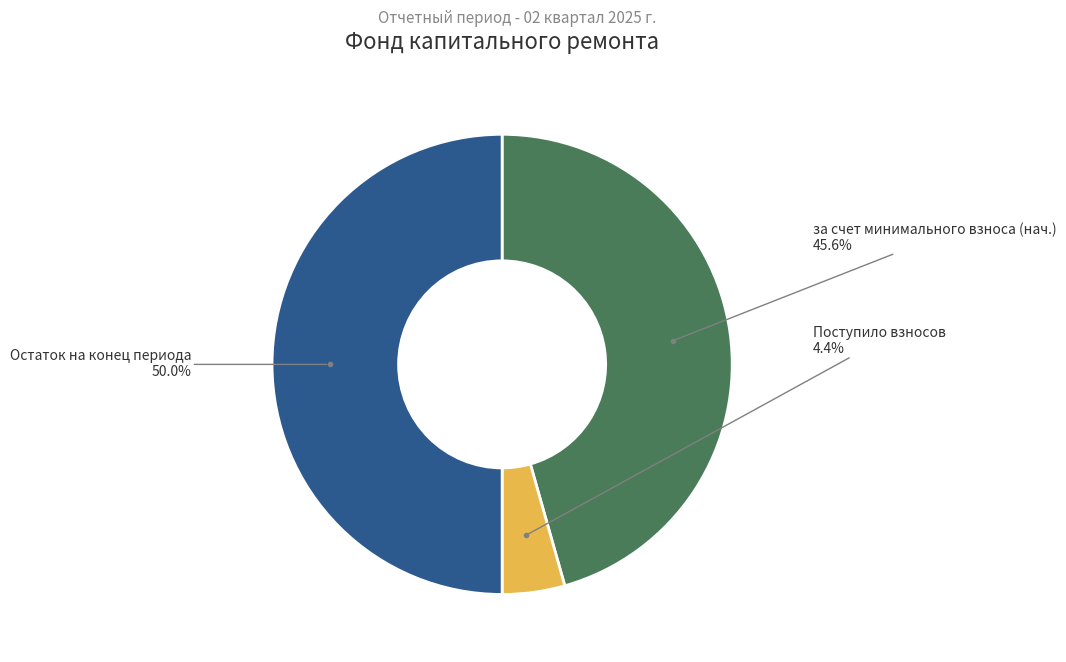

How many slices are in this pie chart?

3